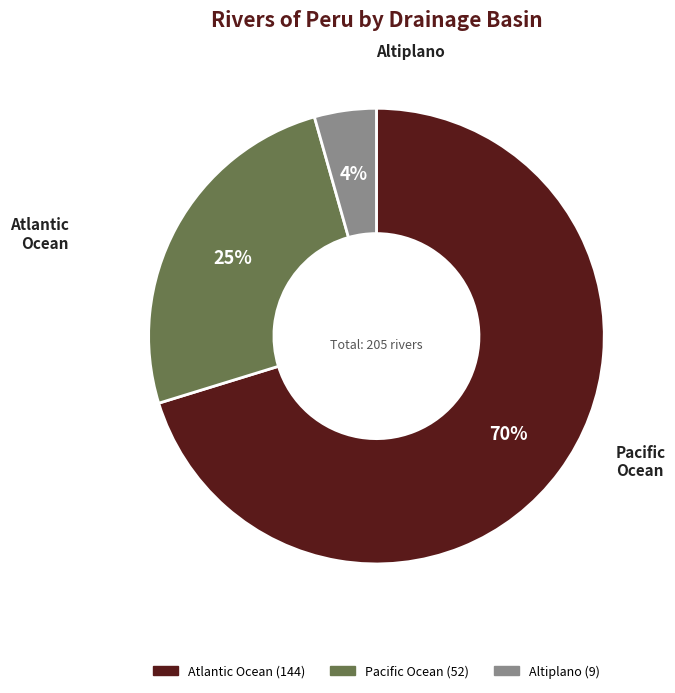

The Atlantic Ocean slice represents 70% of the pie. True or false?

True